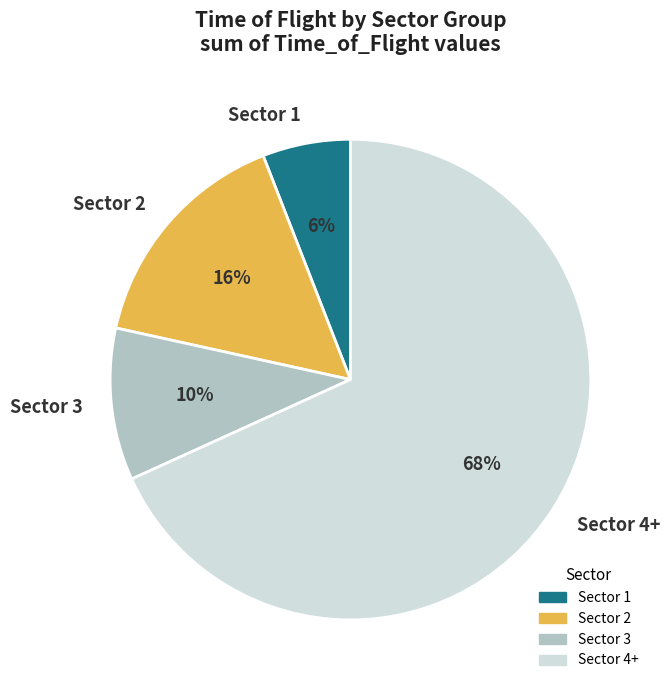

True or false: Sector 2 accounts for 16% of the total.

True